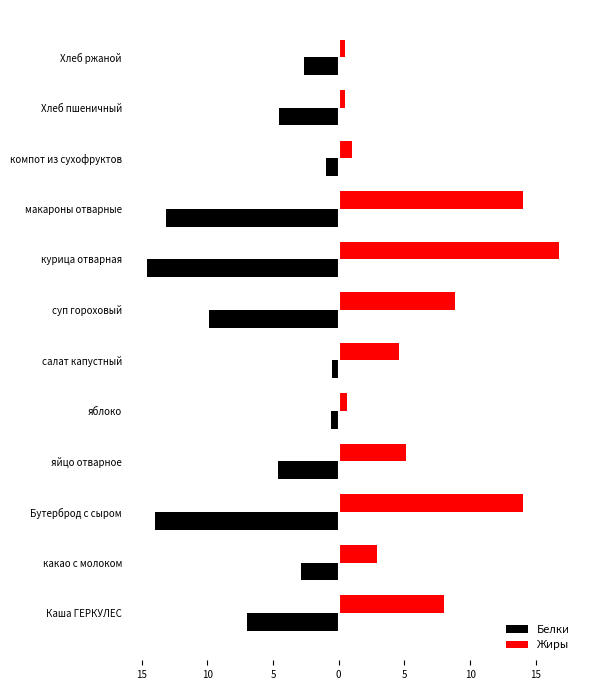

What is the difference between the maximum and minimum values in the Белки series?

14.0